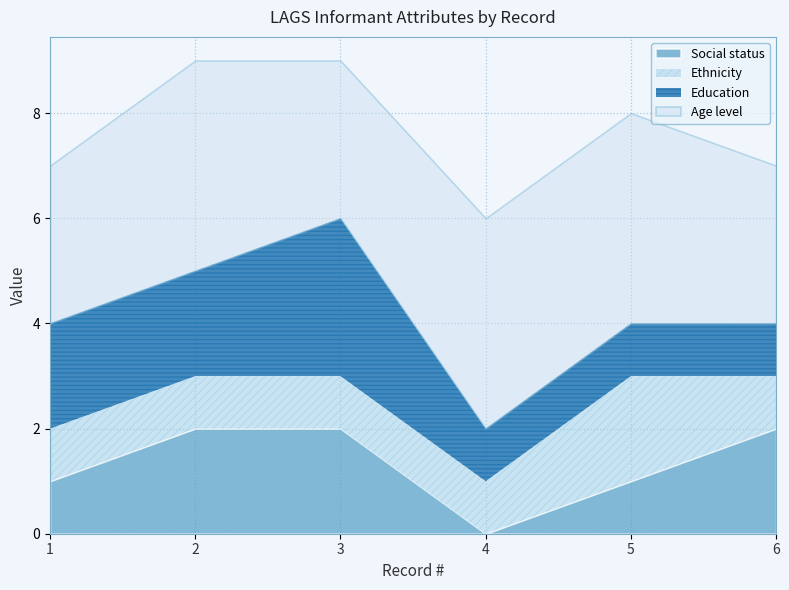

Which series changed the most between 5 and 6?

Ethnicity